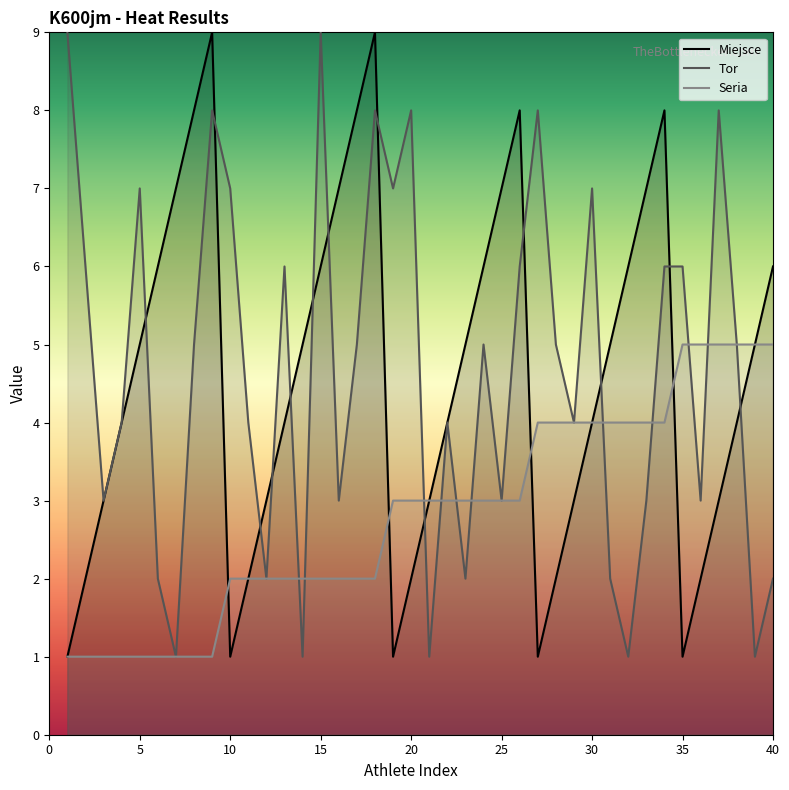

What value does the Seria series have at 35?

5